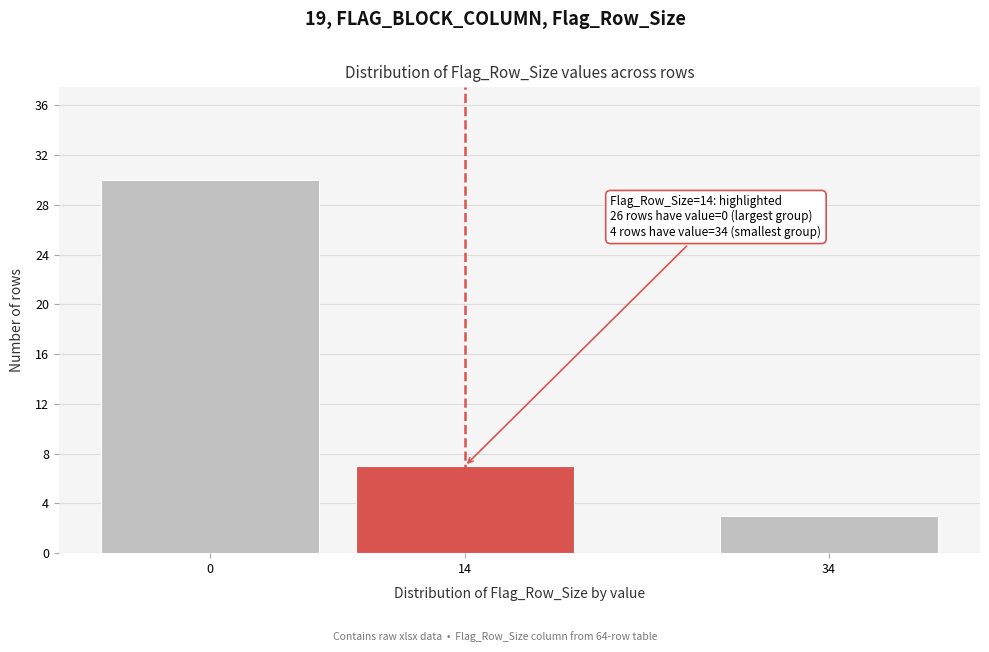

Reading right to left, transcribe all the data shown in this chart.

3	7	30